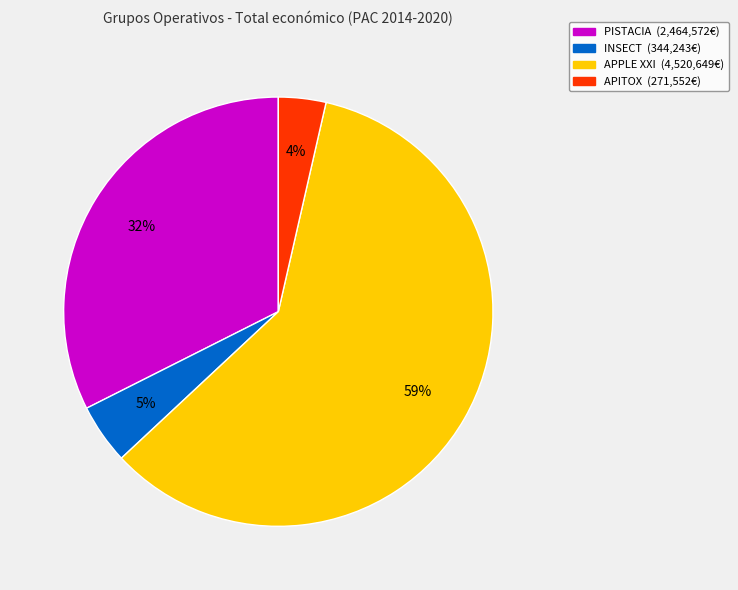

What is the largest slice in the pie chart?

APPLE XXI